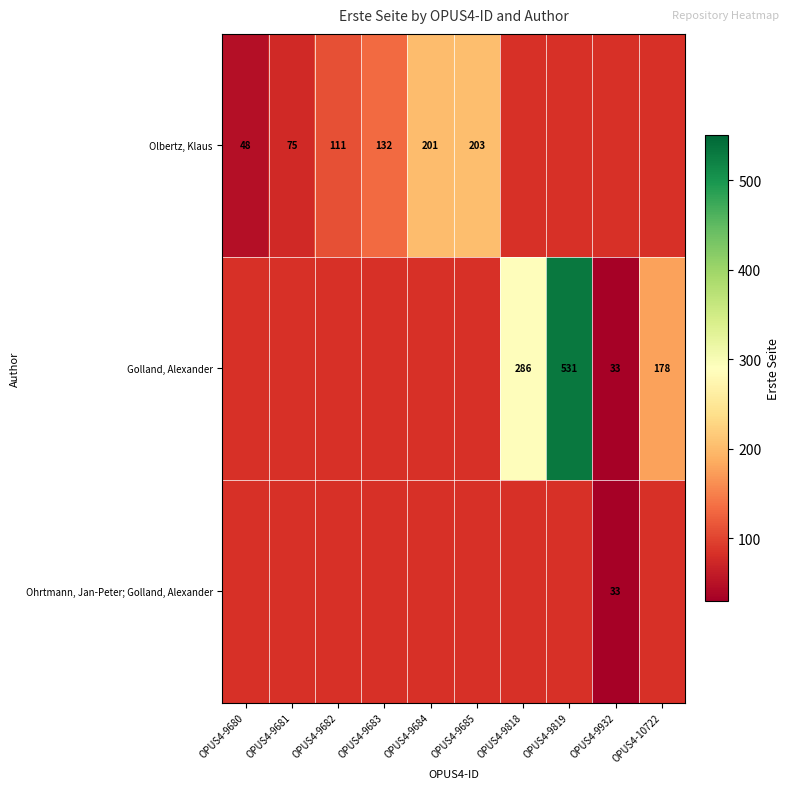

The value of Golland, Alexander at OPUS4-9819 is 900. True or false?

False